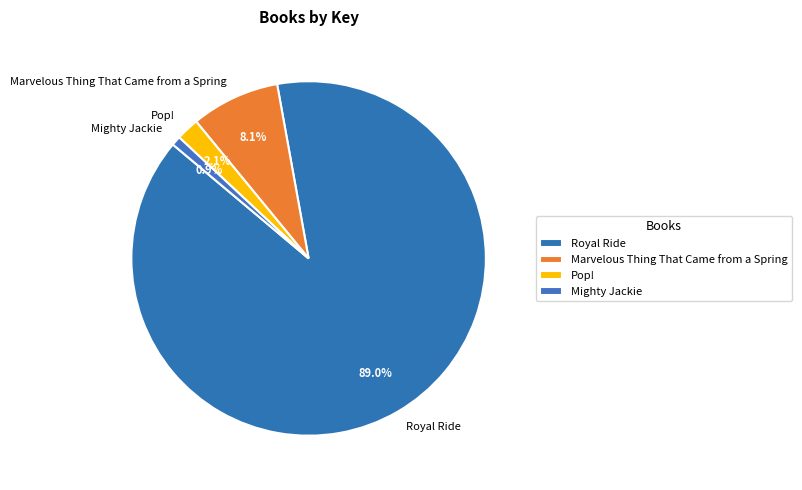

To the nearest percent, what is the average slice percentage?

25%